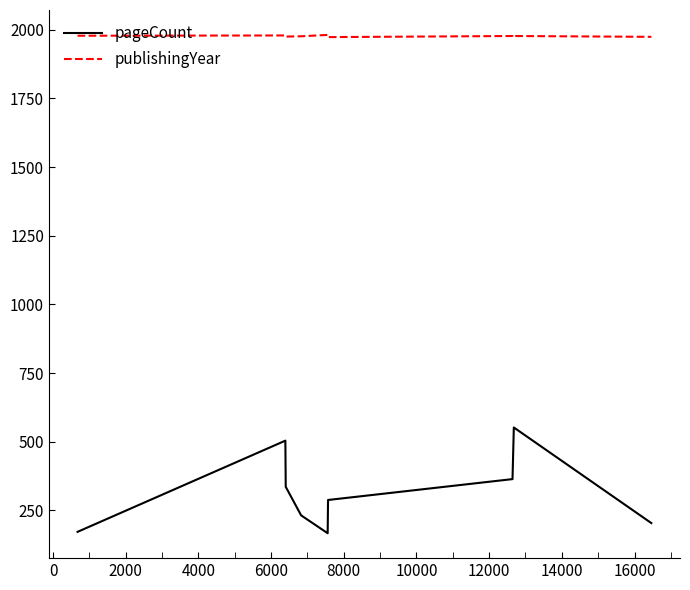

True or false: pageCount and publishingYear cross at least once.

False